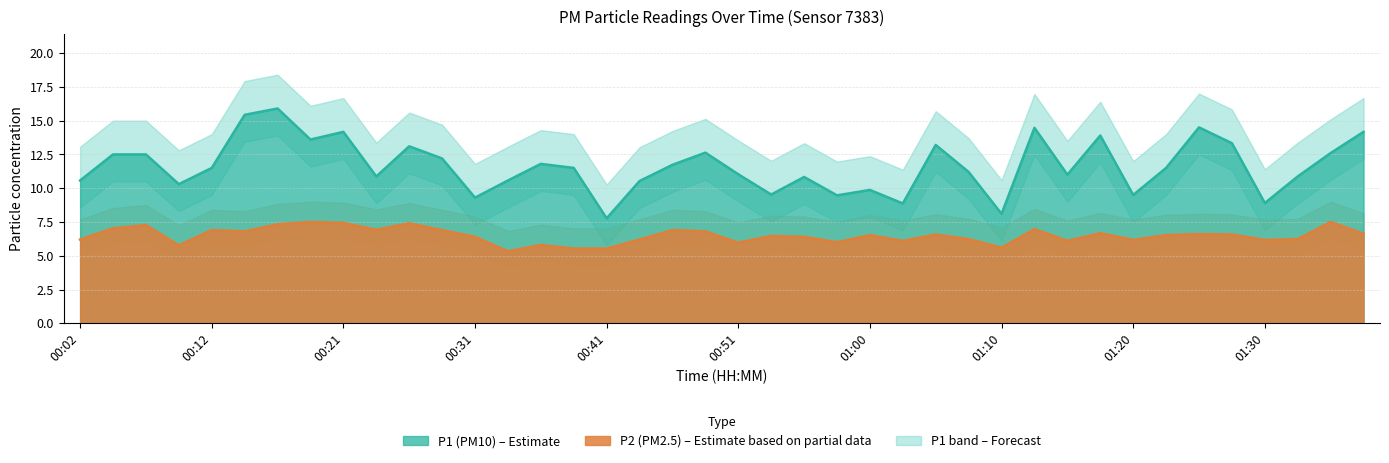

Is it true that P1 equals 13.9 at 01:17?

True